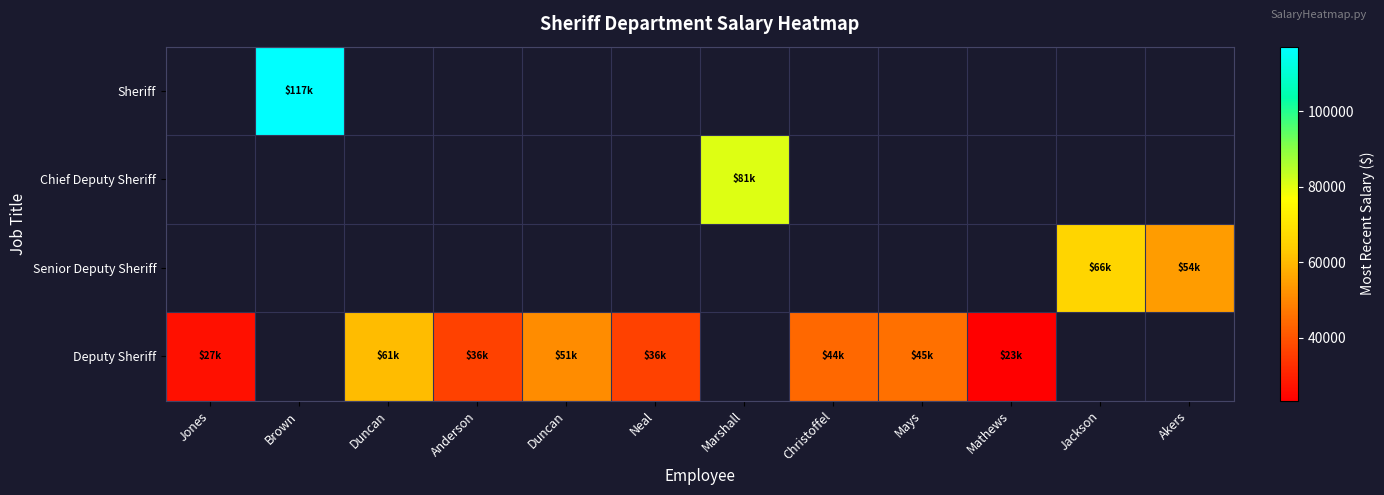

Between Mathews and Duncan, which is larger?

Duncan